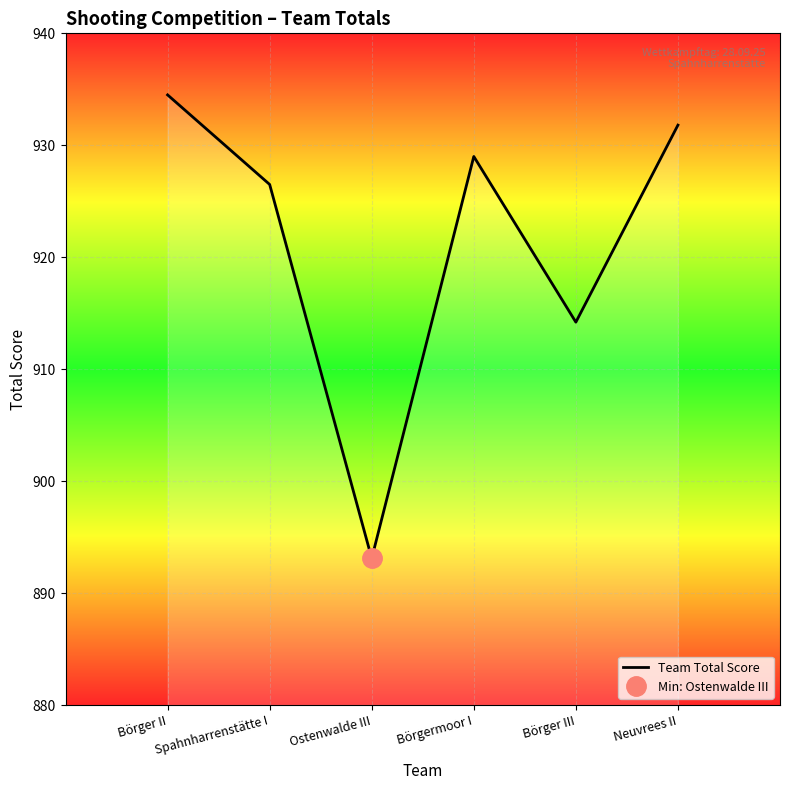

At which category does the chart reach its peak across all series?

Börger II